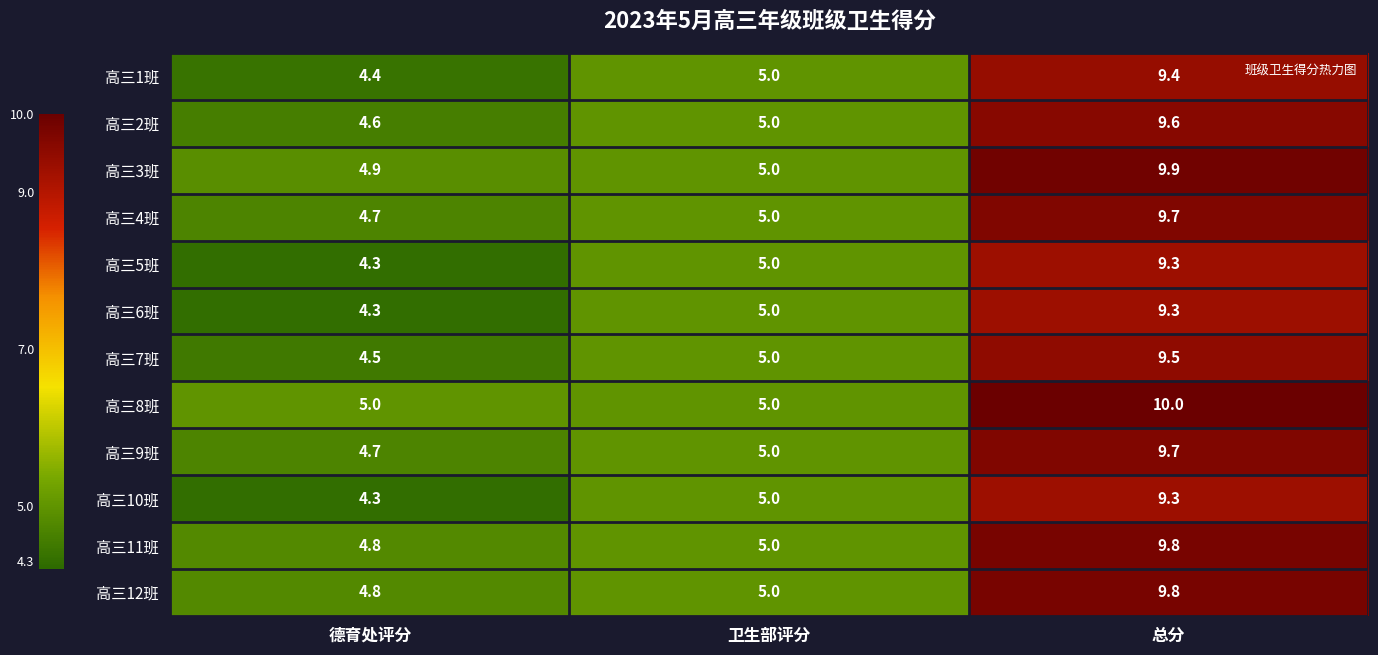

What is the average value of the 高三3班 series?

6.6